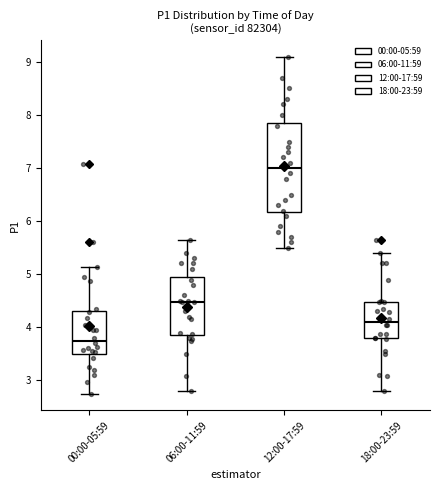

Which box's median line is the lowest?

00:00-05:59